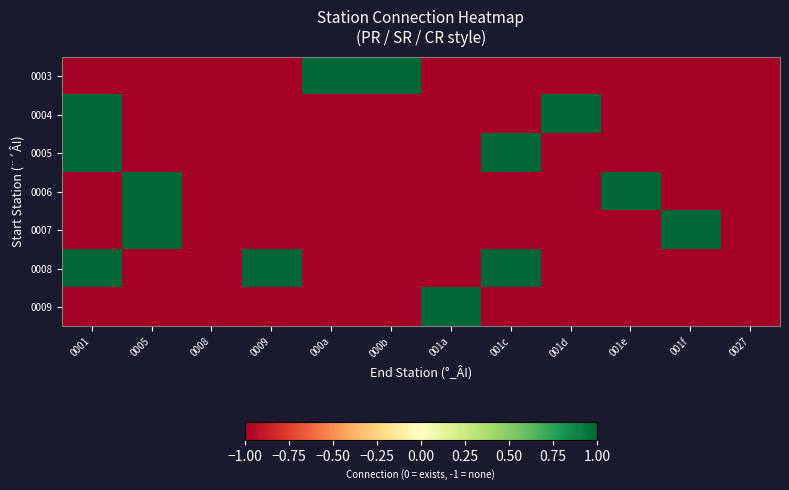

Reading right to left, transcribe all the data shown in this chart.

0003: 0027=-1	001f=-1	001e=-1	001d=-1	001c=-1	001a=-1	000b=1	000a=1	0009=-1	0008=-1	0005=-1	0001=-1
0004: 0027=-1	001f=-1	001e=-1	001d=1	001c=-1	001a=-1	000b=-1	000a=-1	0009=-1	0008=-1	0005=-1	0001=1
0005: 0027=-1	001f=-1	001e=-1	001d=-1	001c=1	001a=-1	000b=-1	000a=-1	0009=-1	0008=-1	0005=-1	0001=1
0006: 0027=-1	001f=-1	001e=1	001d=-1	001c=-1	001a=-1	000b=-1	000a=-1	0009=-1	0008=-1	0005=1	0001=-1
0007: 0027=-1	001f=1	001e=-1	001d=-1	001c=-1	001a=-1	000b=-1	000a=-1	0009=-1	0008=-1	0005=1	0001=-1
0008: 0027=-1	001f=-1	001e=-1	001d=-1	001c=1	001a=-1	000b=-1	000a=-1	0009=1	0008=-1	0005=-1	0001=1
0009: 0027=-1	001f=-1	001e=-1	001d=-1	001c=-1	001a=1	000b=-1	000a=-1	0009=-1	0008=-1	0005=-1	0001=-1